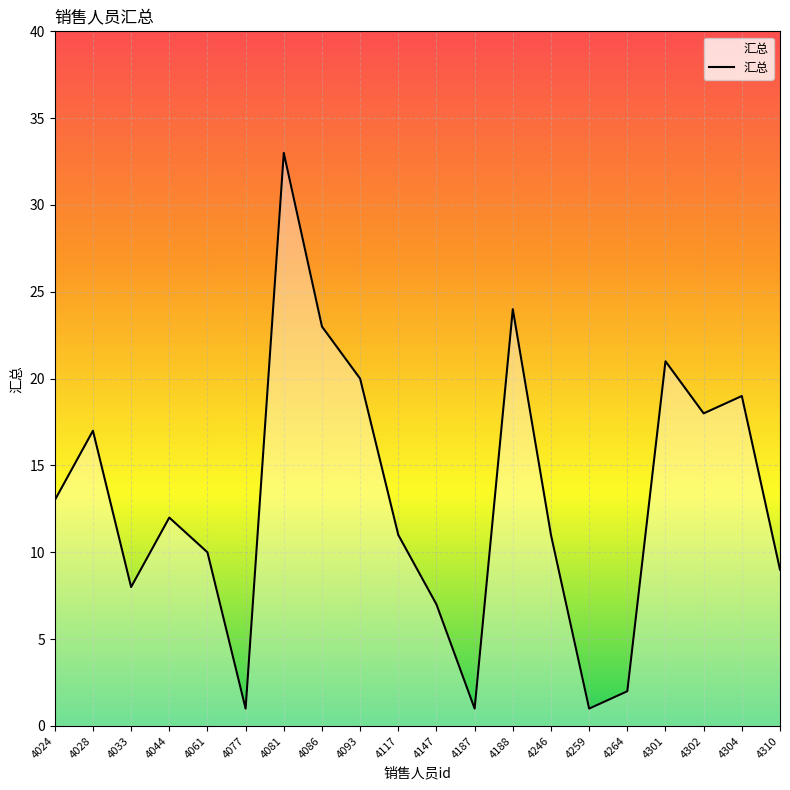

At which label does the data first exceed 12?

4024